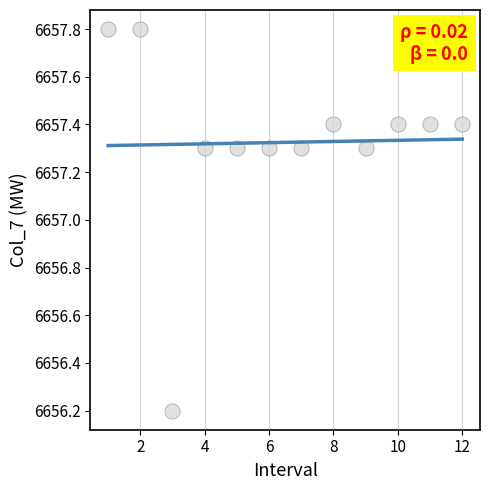

What is the range of Y values (max minus min)?

1.6